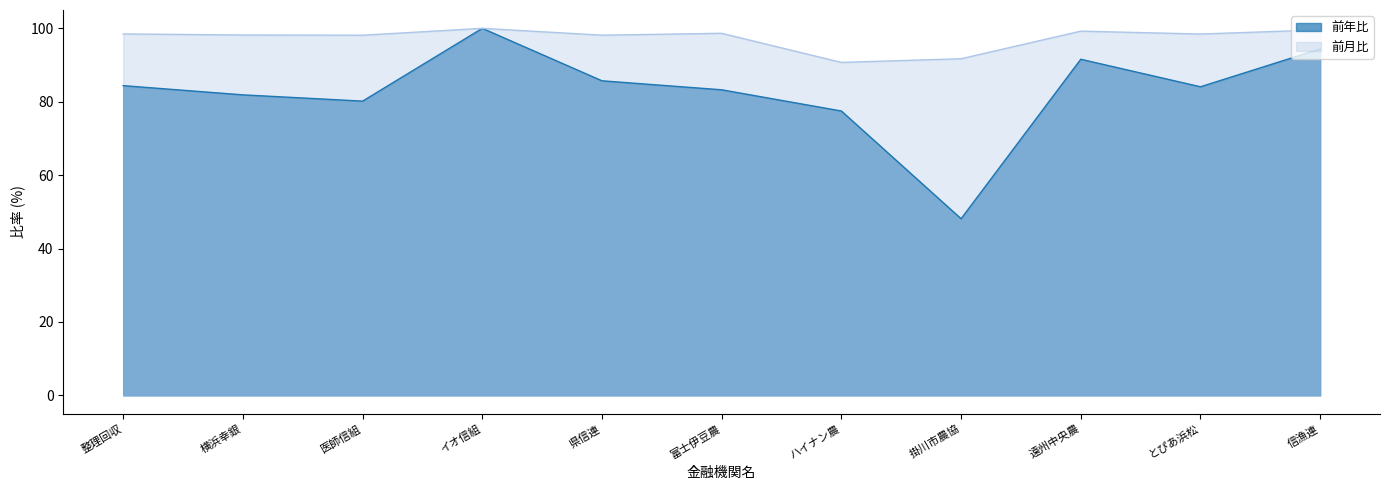

What is the label of the 7th point from the right?

県信連